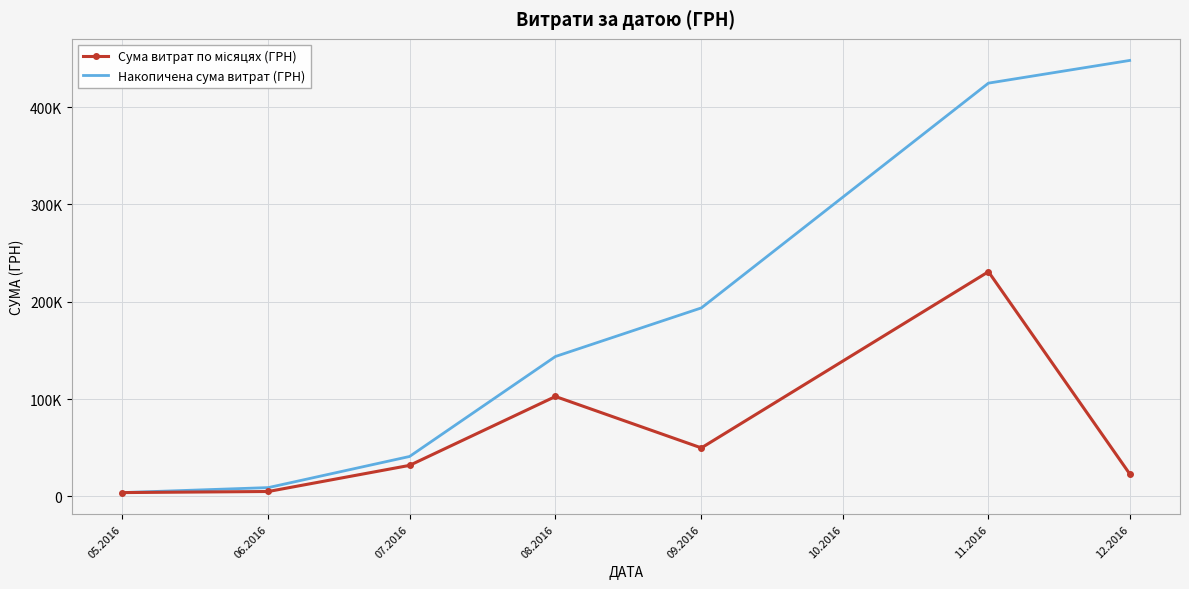

True or false: Накопичена сума витрат (ГРН) has more than 2 points higher than both neighbors.

False